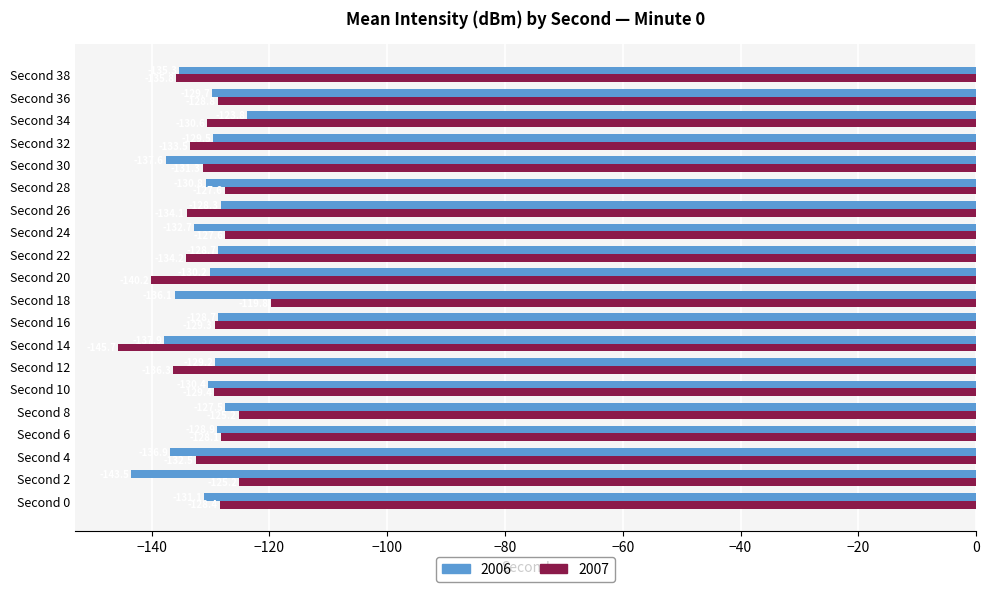

How many values in the 2006 series exceed -130?

9